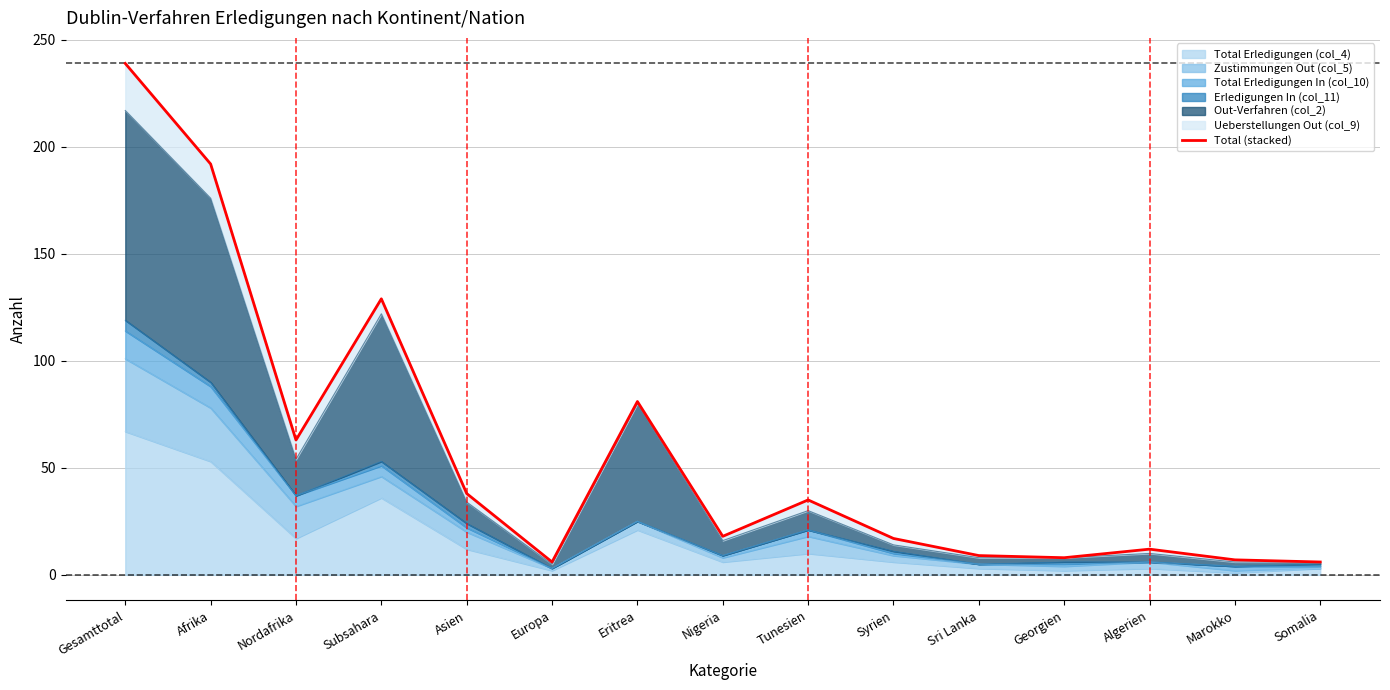

The value at Tunesien is 50. True or false?

False